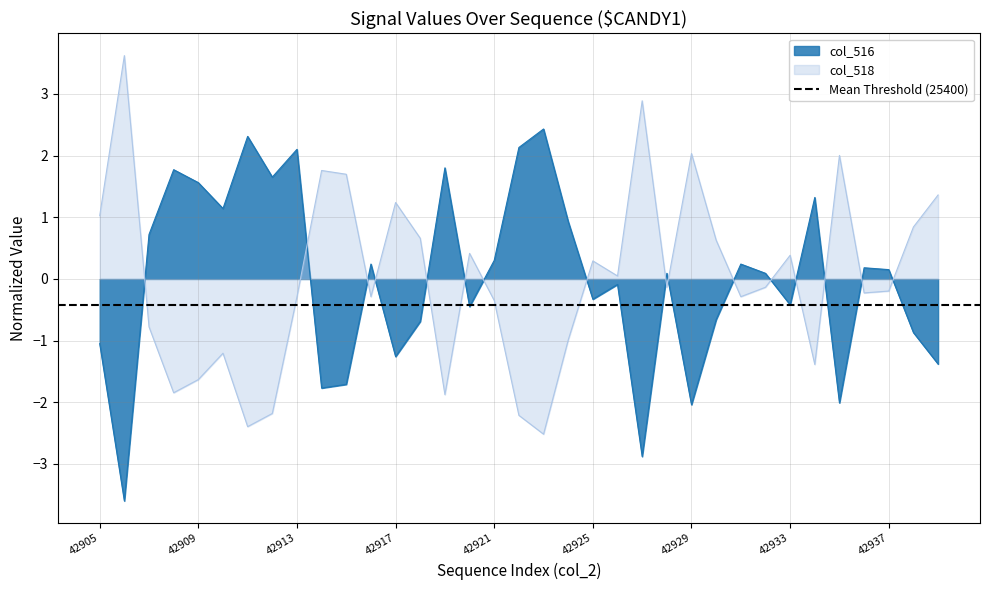

Rank the categories by col_516 value from highest to lowest.

42923, 42911, 42922, 42913, 42919, 42908, 42912, 42909, 42934, 42910, 42924, 42907, 42921, 42916, 42931, 42936, 42937, 42928, 42932, 42926, 42925, 42933, 42920, 42930, 42918, 42938, 42905, 42917, 42939, 42915, 42914, 42935, 42929, 42927, 42906